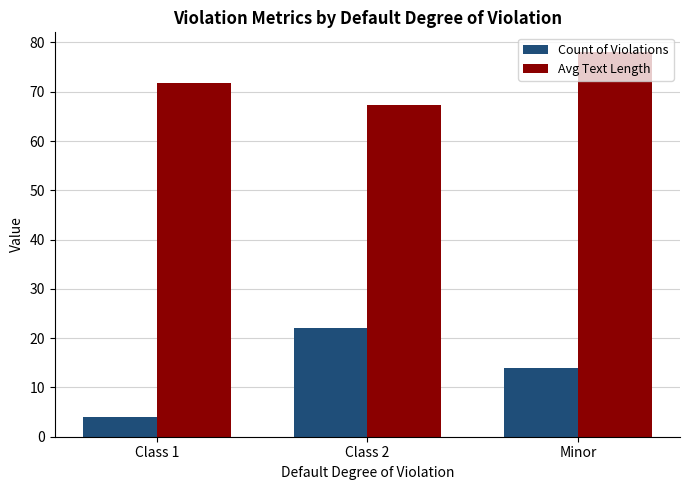

List the labels in order of Avg Text Length value, smallest first.

Class 2, Class 1, Minor